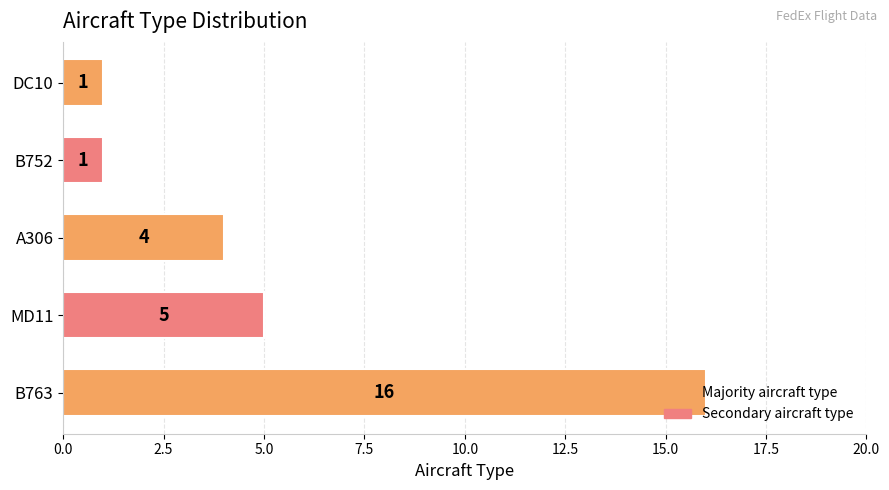

What is the difference between the maximum and second lowest values?

15